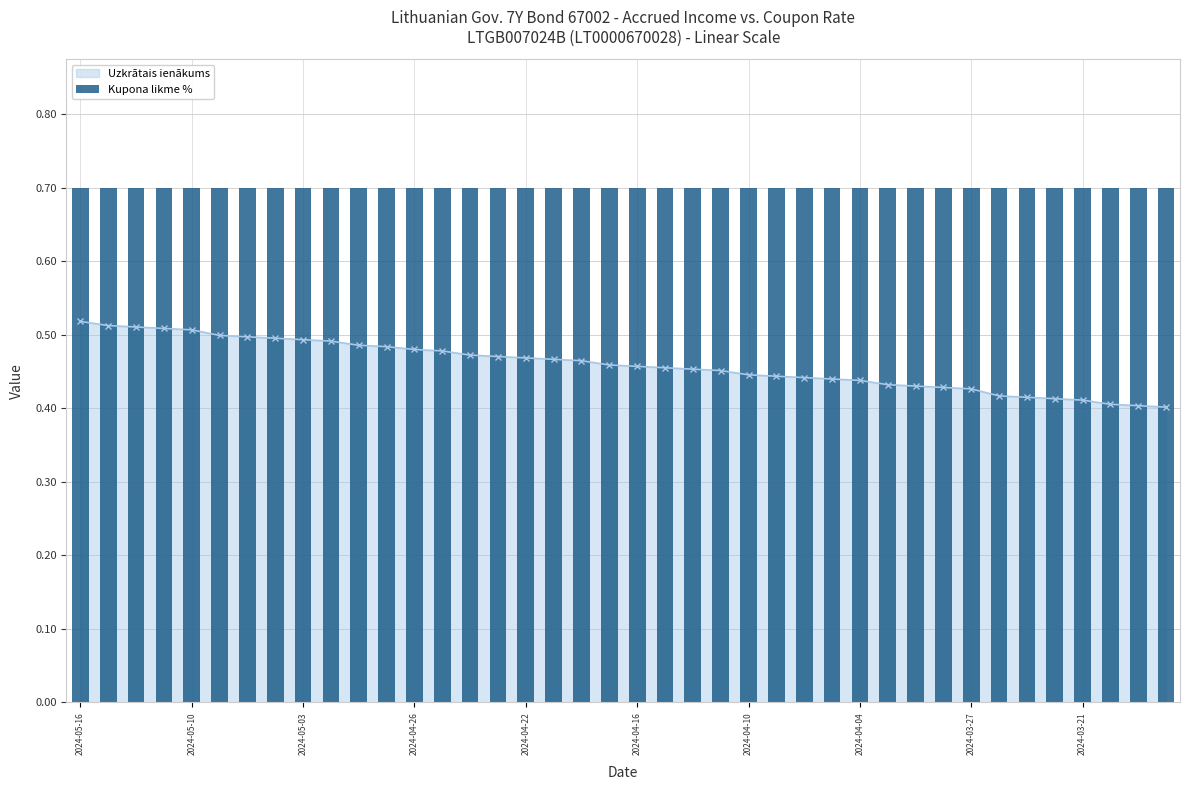

What is the difference between the maximum and minimum values?

0.1